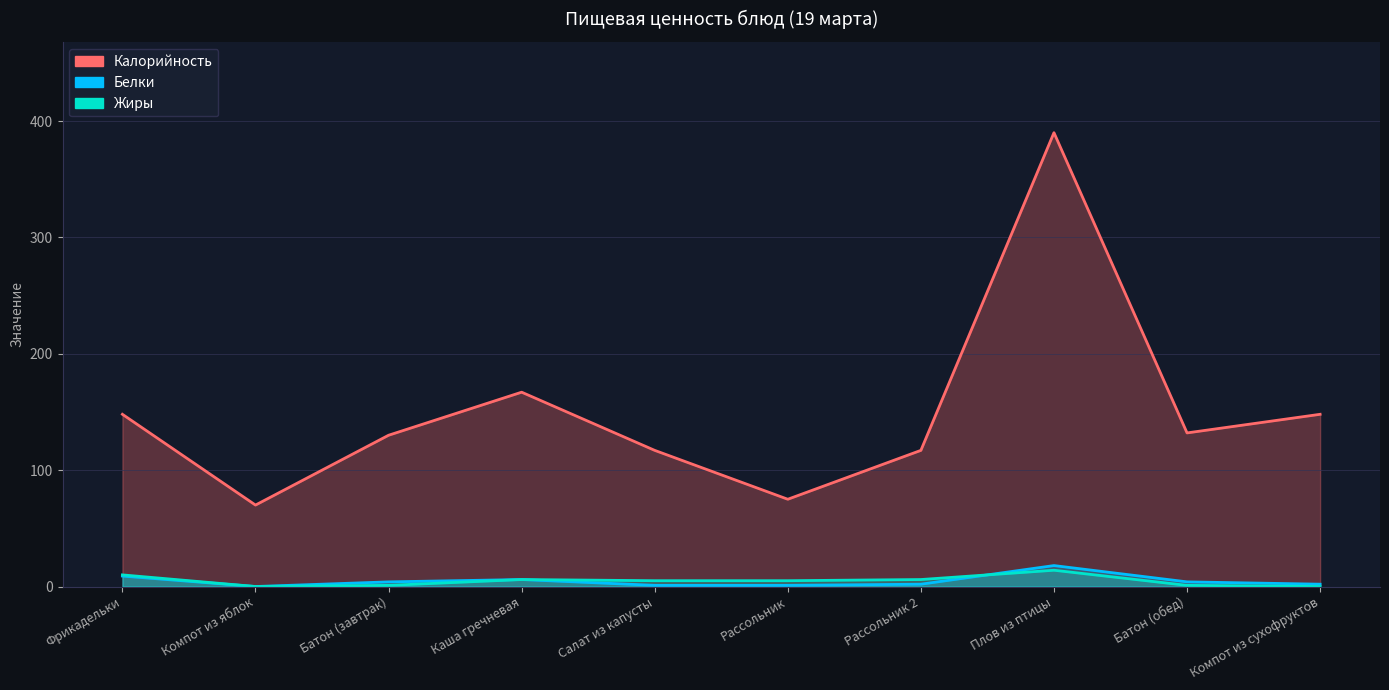

Is the value of Калорийность at Компот из сухофруктов greater than the value of Жиры at Рассольник 2?

Yes